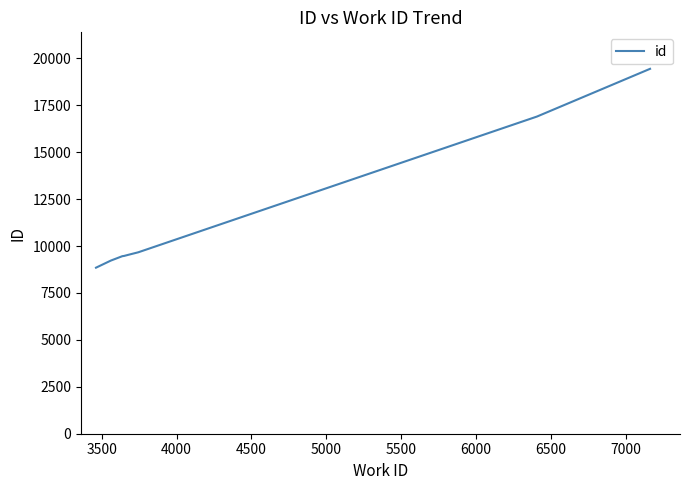

What is the difference between the maximum and minimum values?

10596